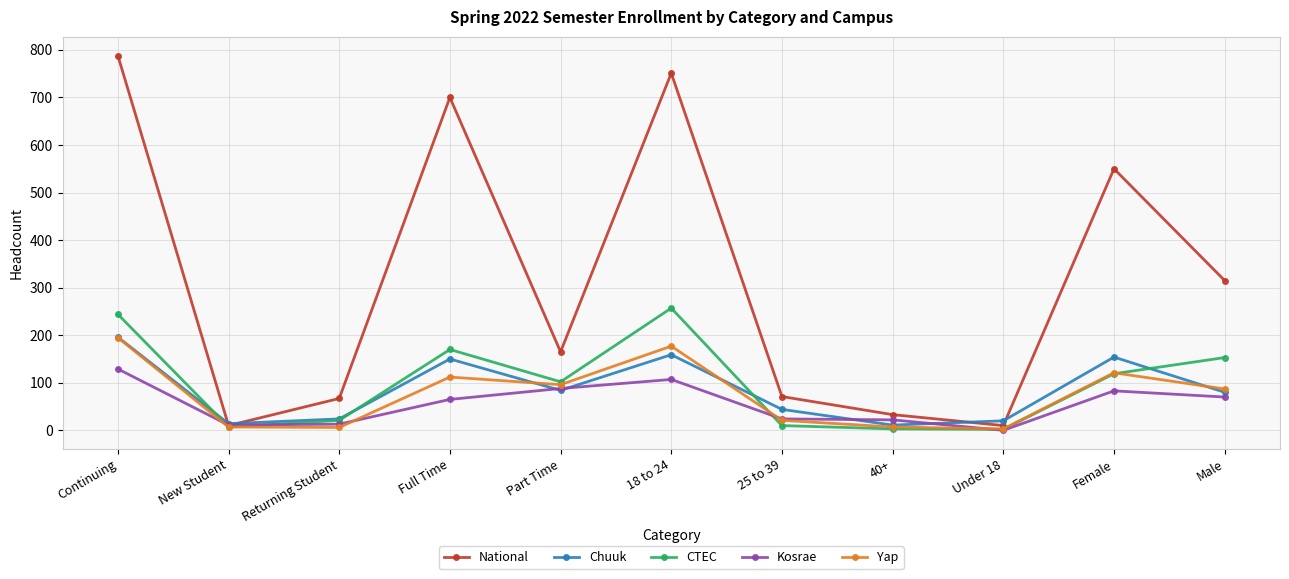

The Chuuk series shows 288 at Continuing. True or false?

False